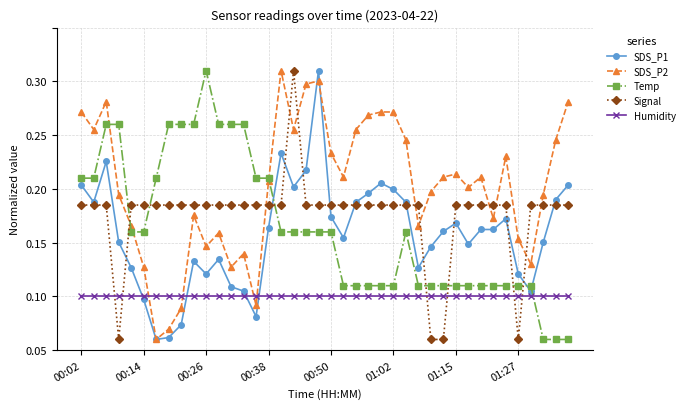

Which category has the lowest value across all series?

01:15